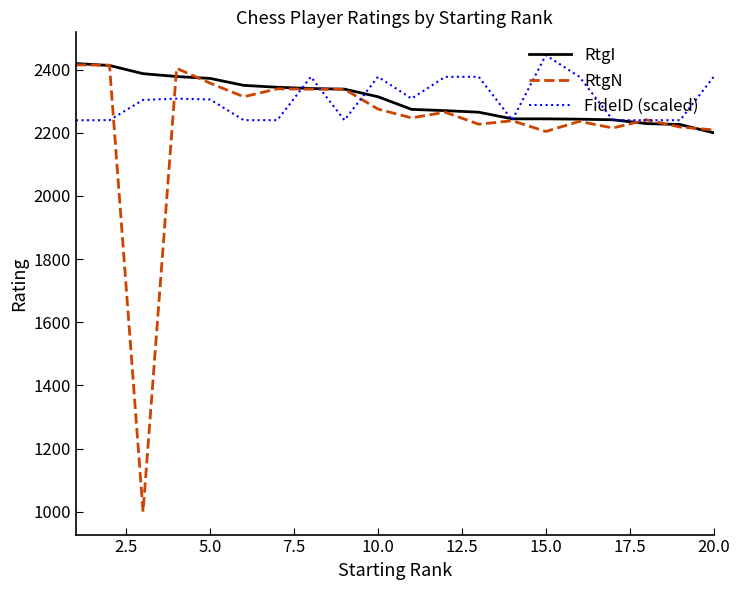

Which series has the widest spread of values?

RtgN